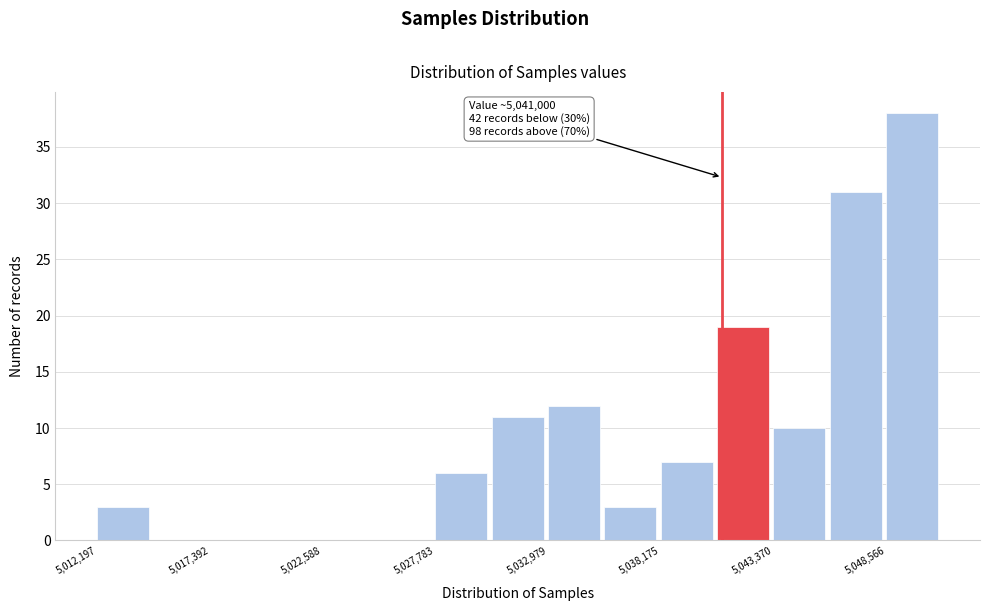

Around what value on the x-axis is the tallest bar? Give the approximate position of its centre, as read against the axis.

5050000